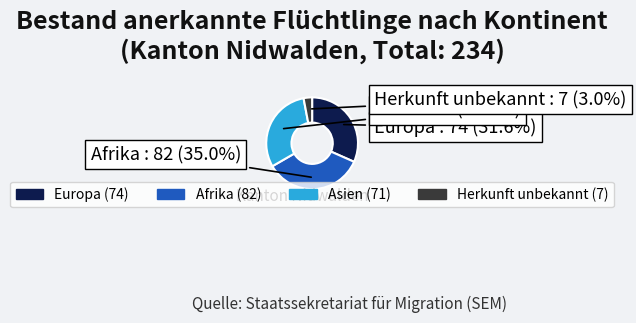

Count the number of slices in the pie.

4